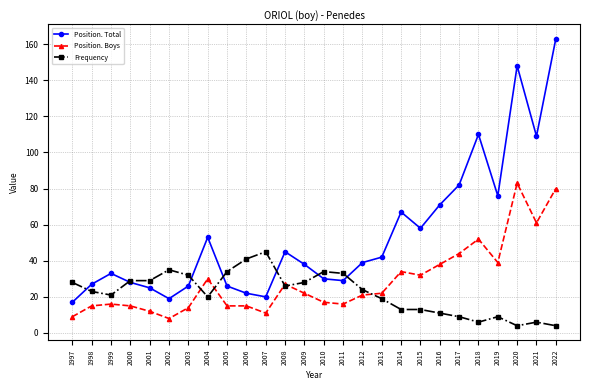

At how many categories does at least one series exceed 11?

26